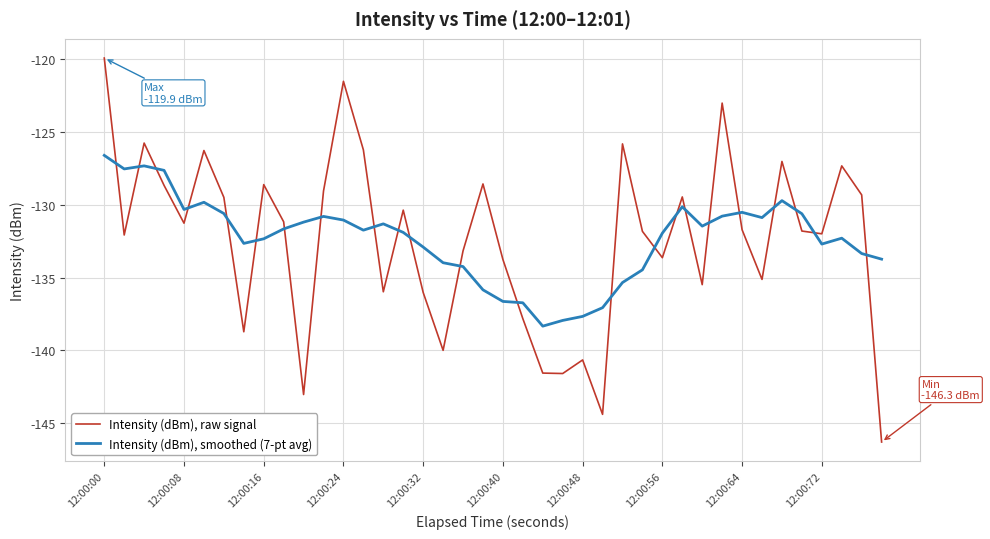

What is the highest value of the Intensity (dBm), raw signal series?

-119.9